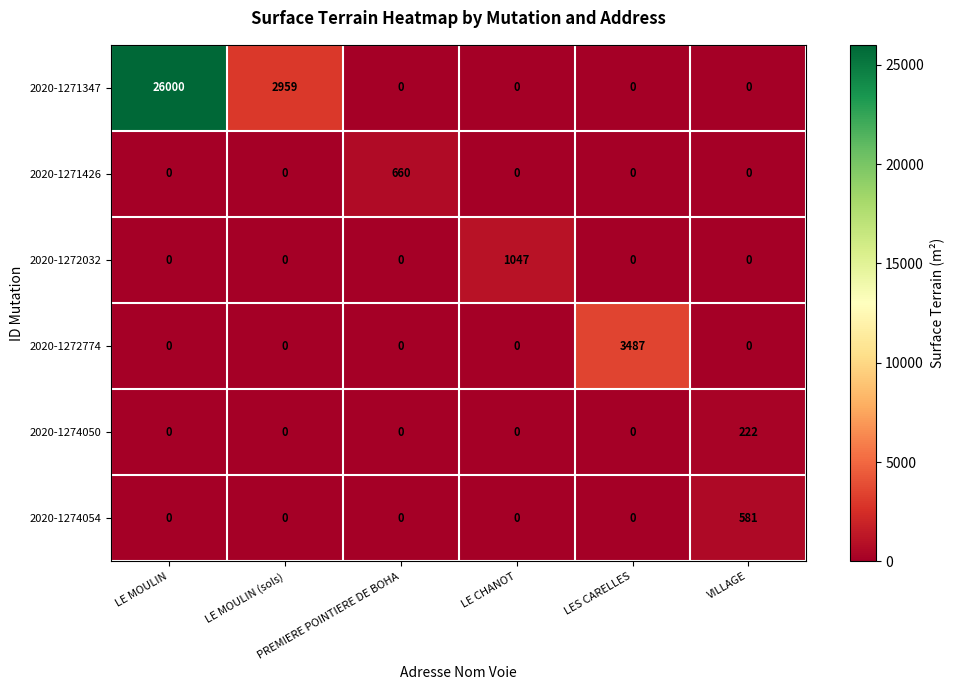

Which series has the largest range (max minus min)?

2020-1271347